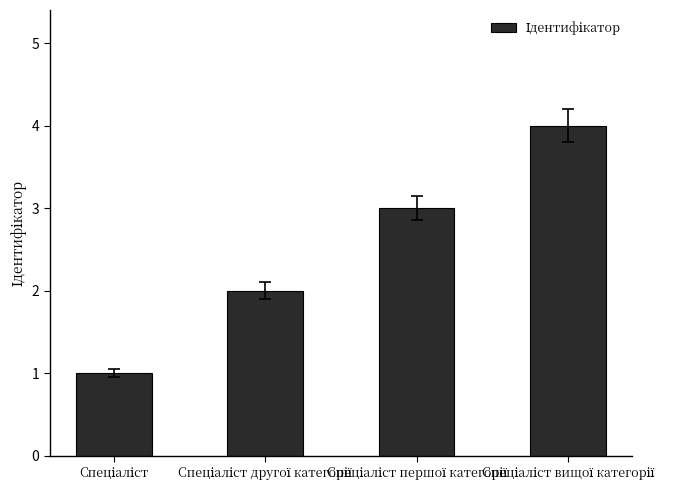

What is the greatest value displayed?

4